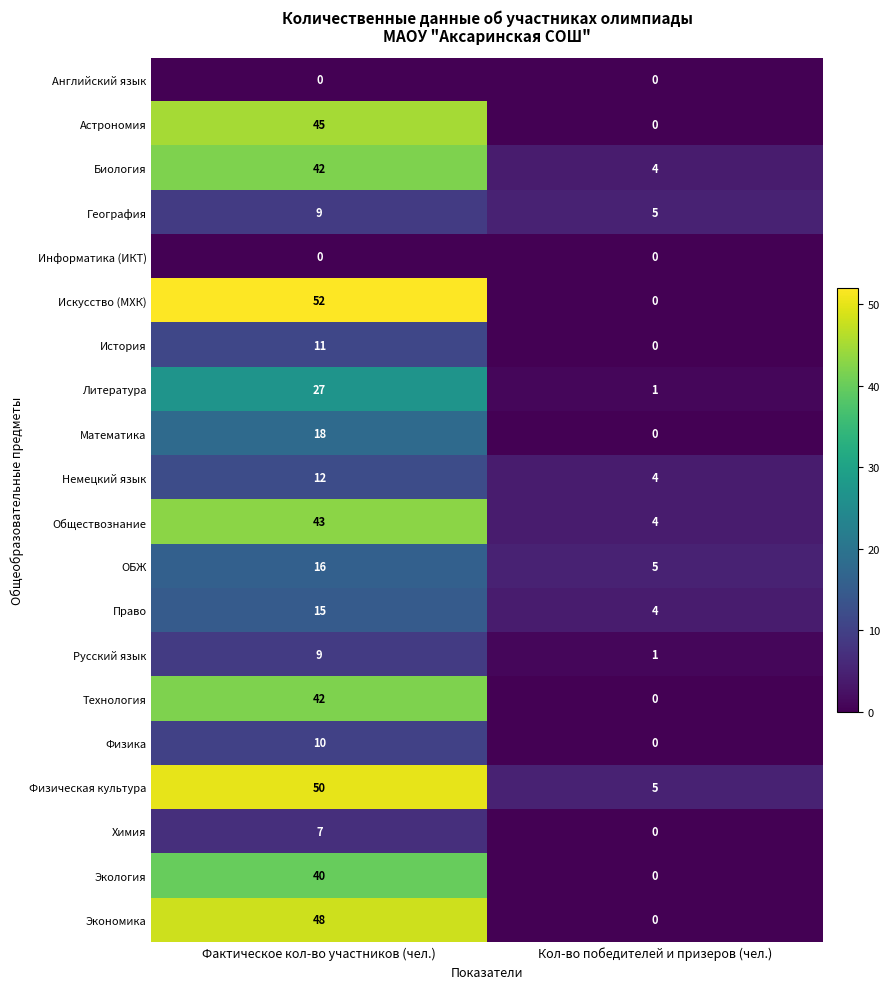

List the labels in order of Химия value, largest first.

Фактическое кол-во участников (чел.), Кол-во победителей и призеров (чел.)